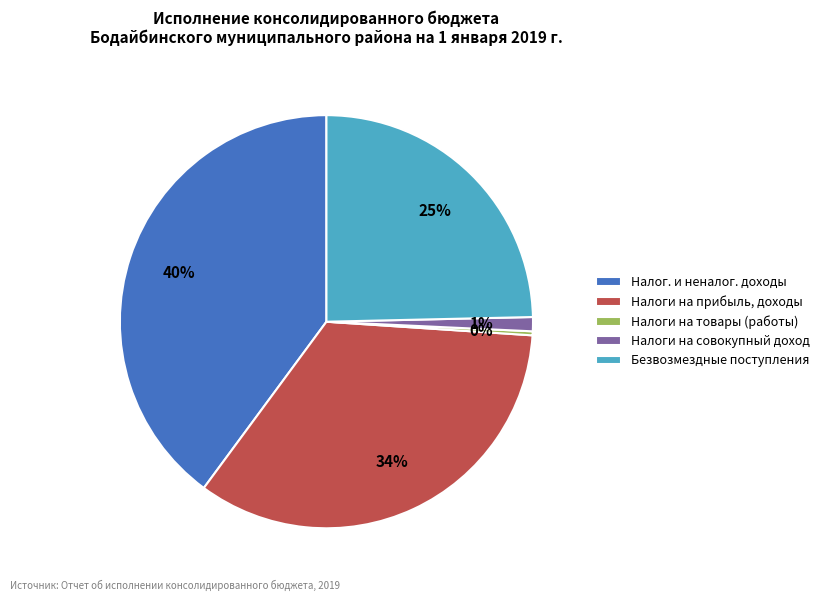

The Налог. и неналог. доходы slice represents 34% of the pie. True or false?

False